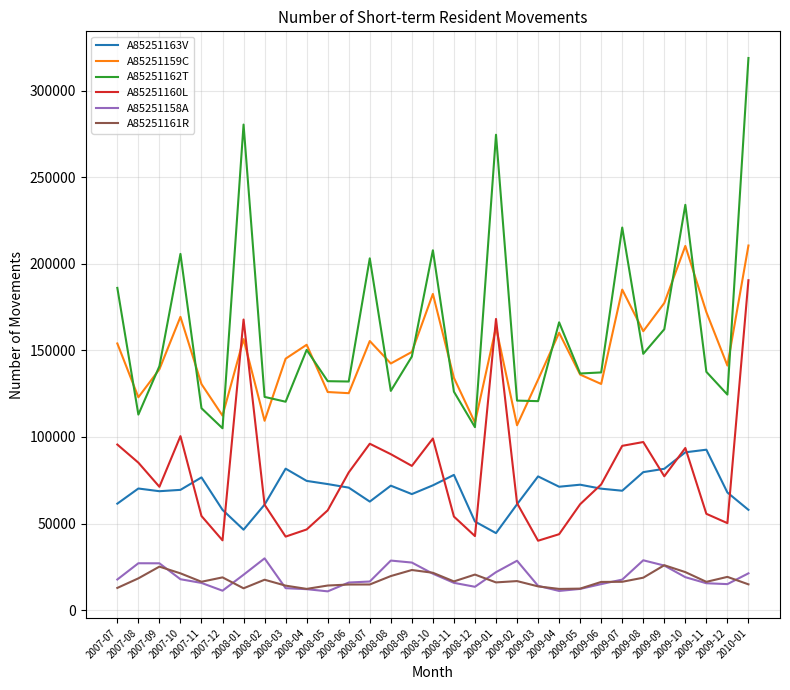

Is the value of A85251158A at 2009-02 greater than the value of A85251159C at 2010-01?

No